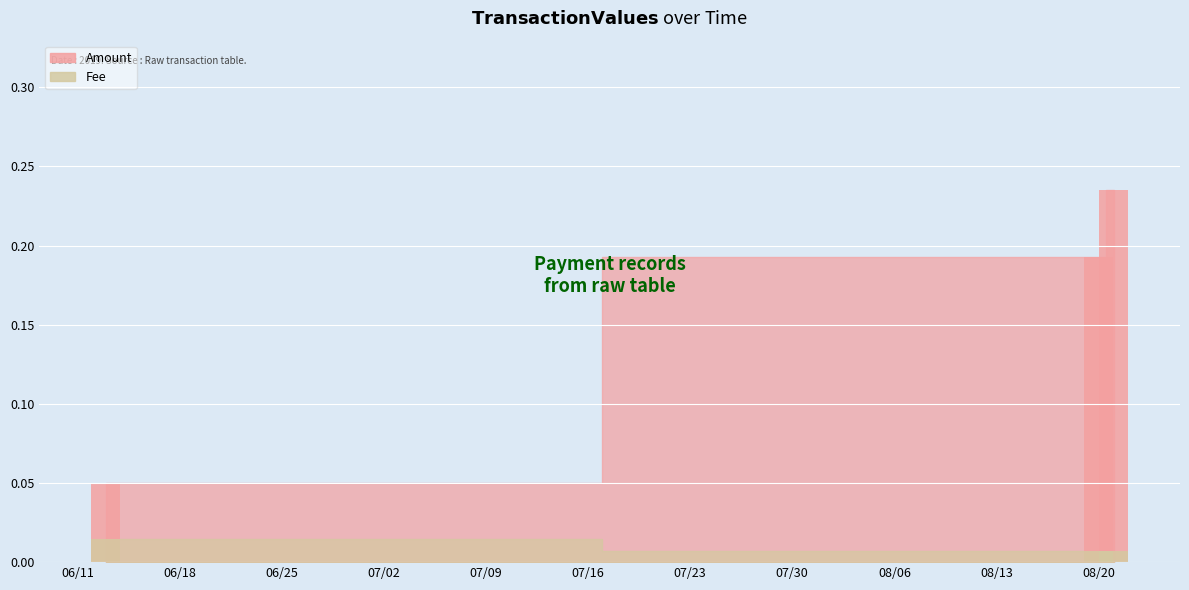

How many categories are shown in the chart?

3